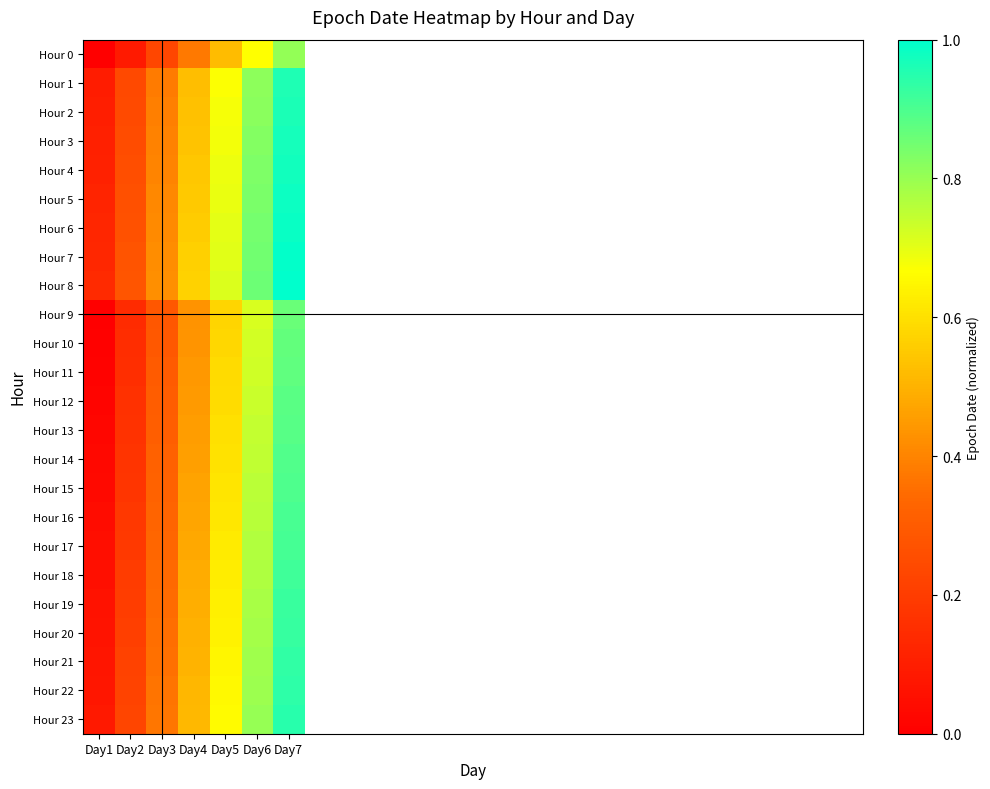

Where is 1 nearest to the value 0?

Day1